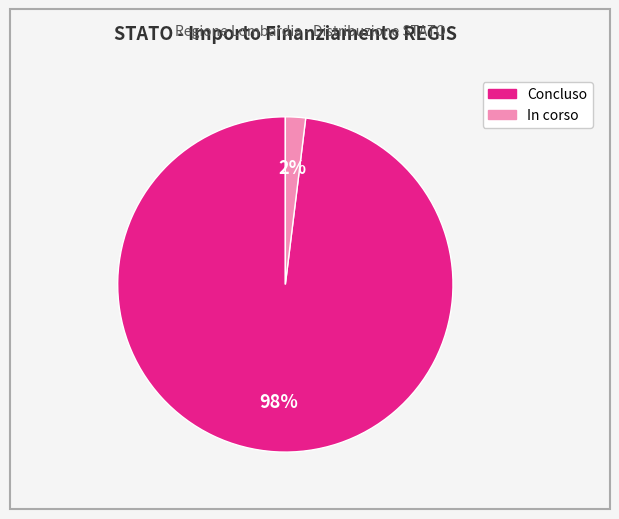

Is the sum of In corso and Concluso greater than half?

Yes